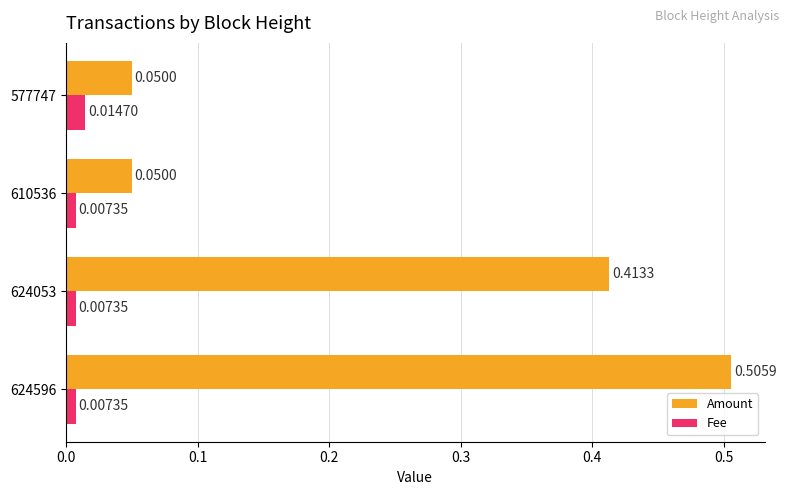

List the series in order of their peak value, highest first.

Amount, Fee